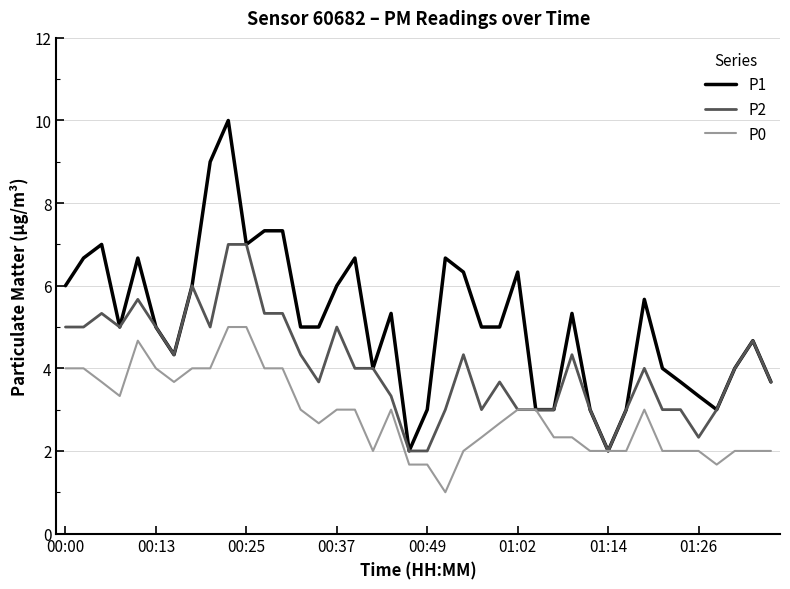

Which series has the largest range (max minus min)?

P1